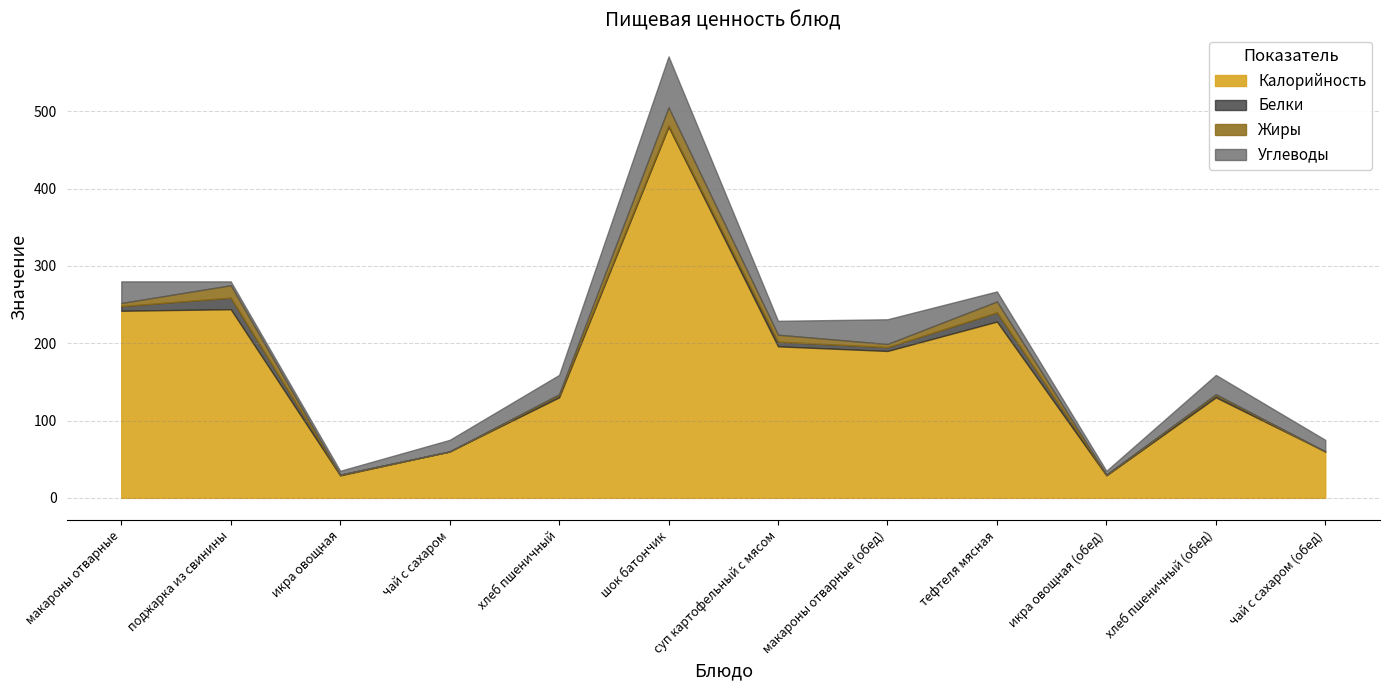

Where does the Белки series first go above 3?

макароны отварные